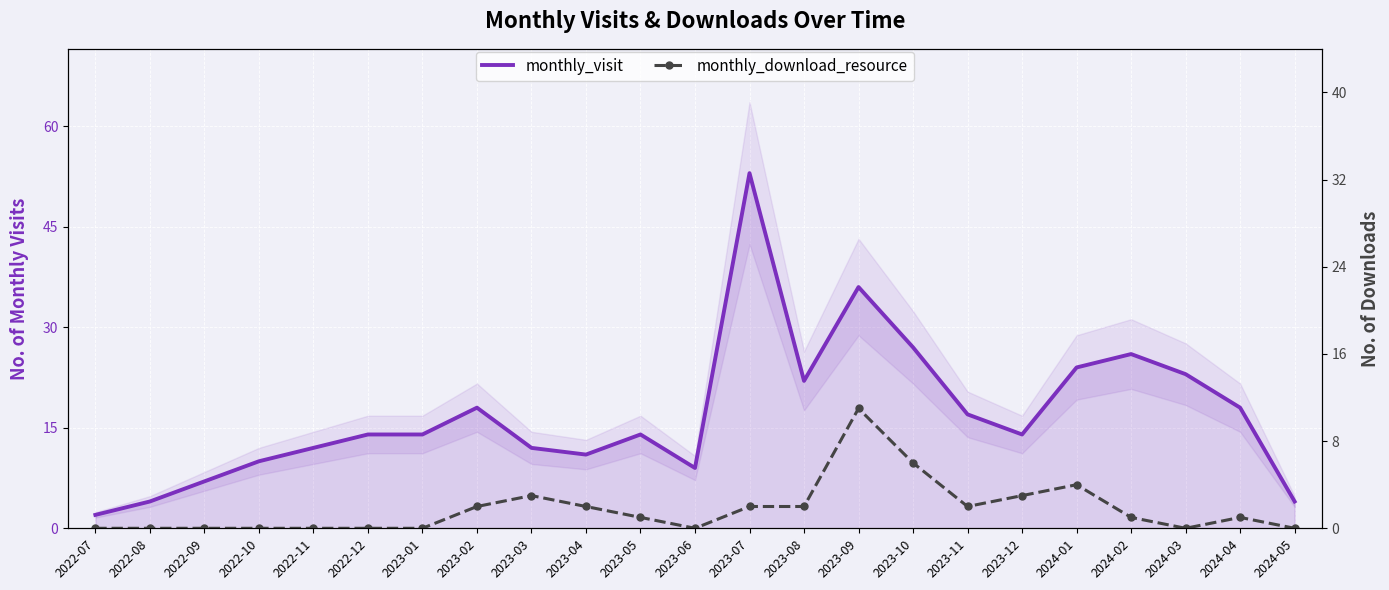

Is this an area chart (filled region under the line)?

No